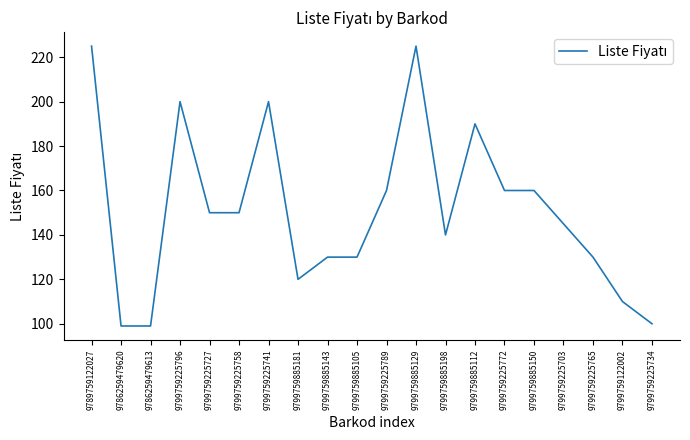

What is the smallest value displayed?

99